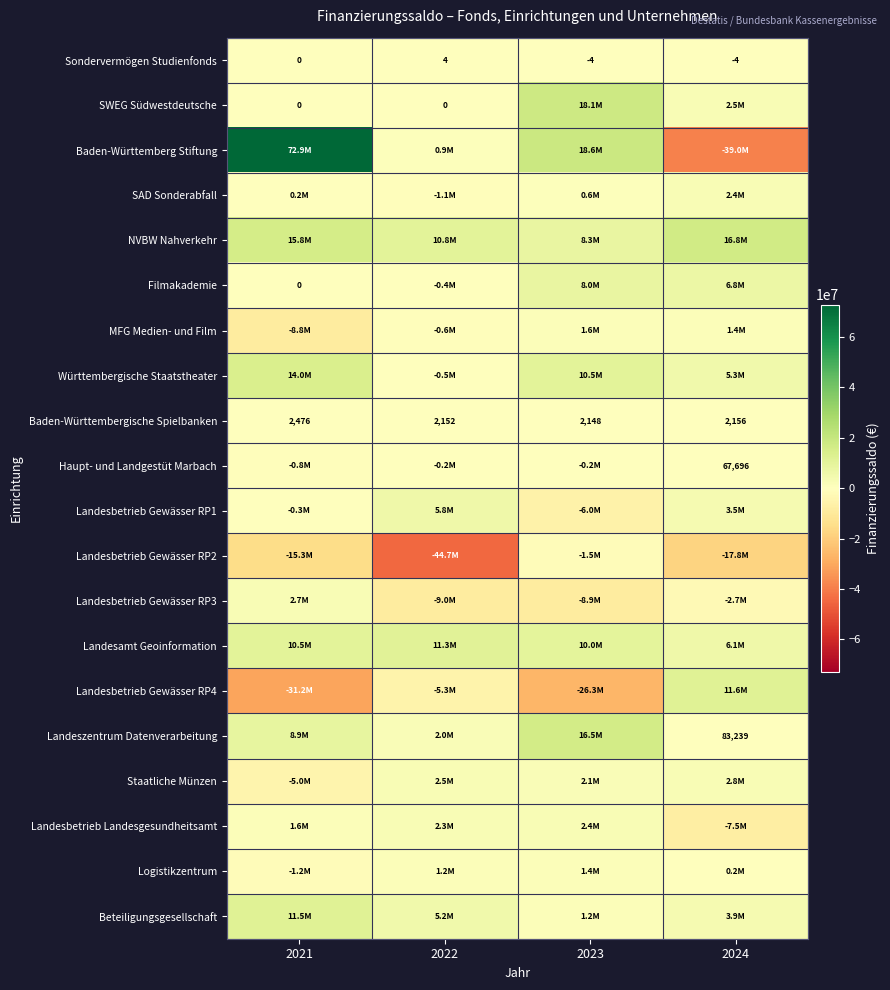

What is the difference between the maximum and minimum values in the Sondervermögen Studienfonds series?

8